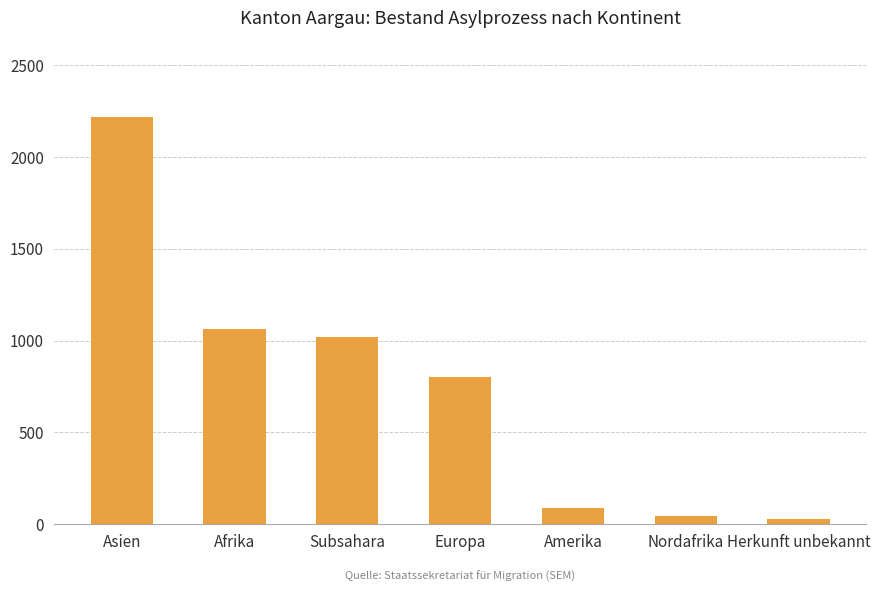

Reading left to right, transcribe all the data shown in this chart.

2219	1064	1019	799	87	43	31